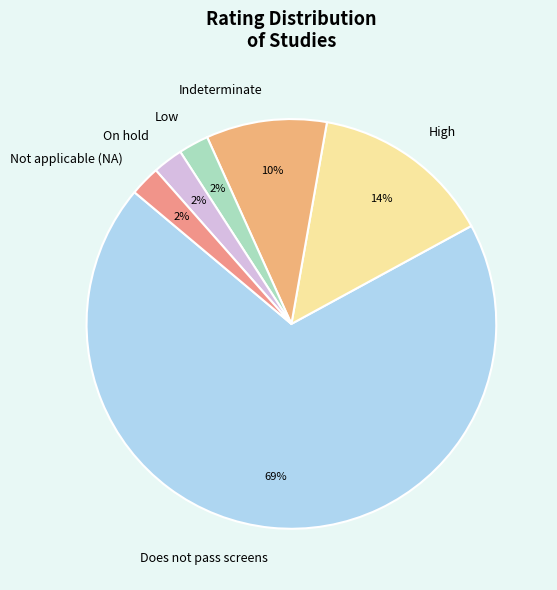

Do Indeterminate and Does not pass screens together represent more than half of the pie?

Yes